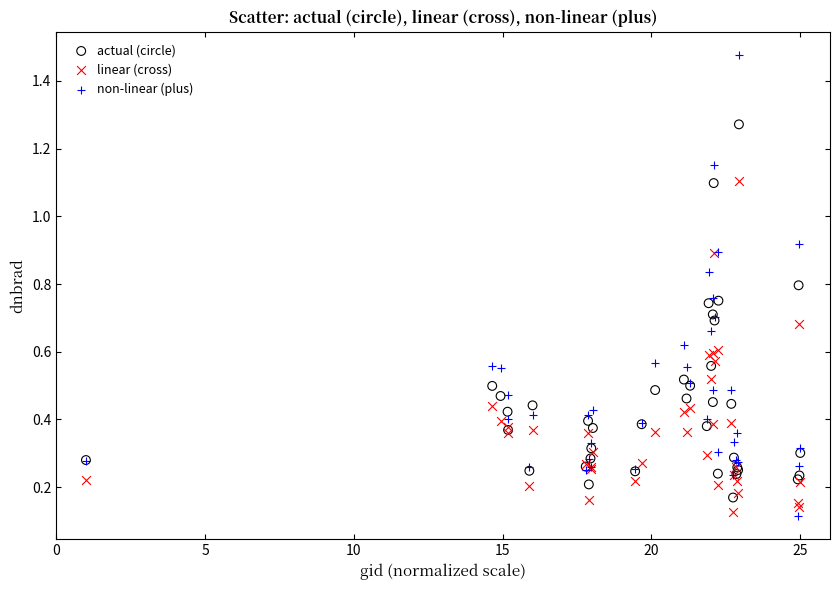

What are all the series names shown in the legend?

actual (circle), linear (cross), non-linear (plus)